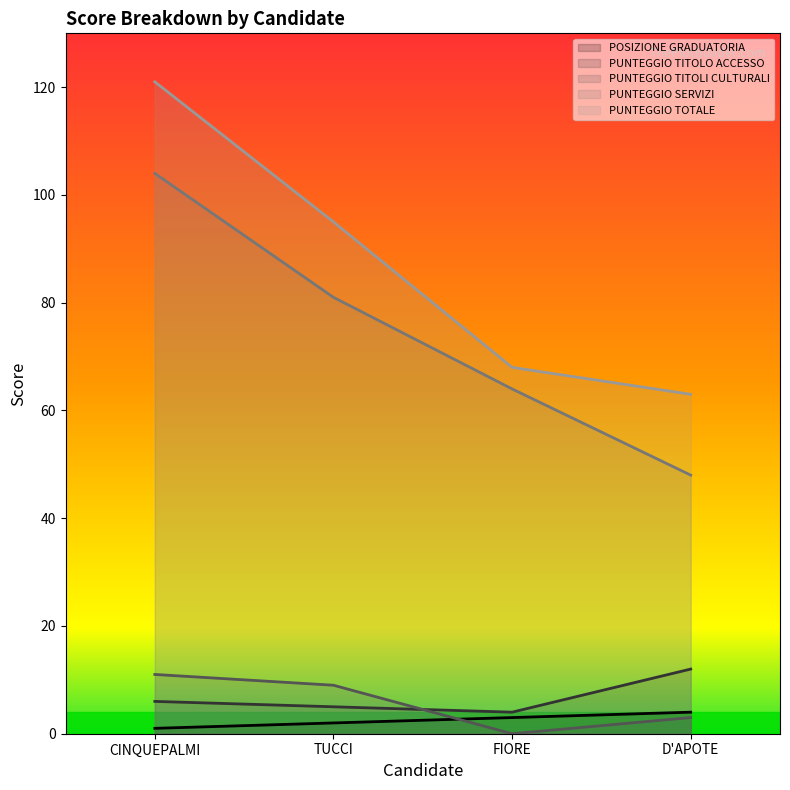

What is the total value across all series at CINQUEPALMI?

243